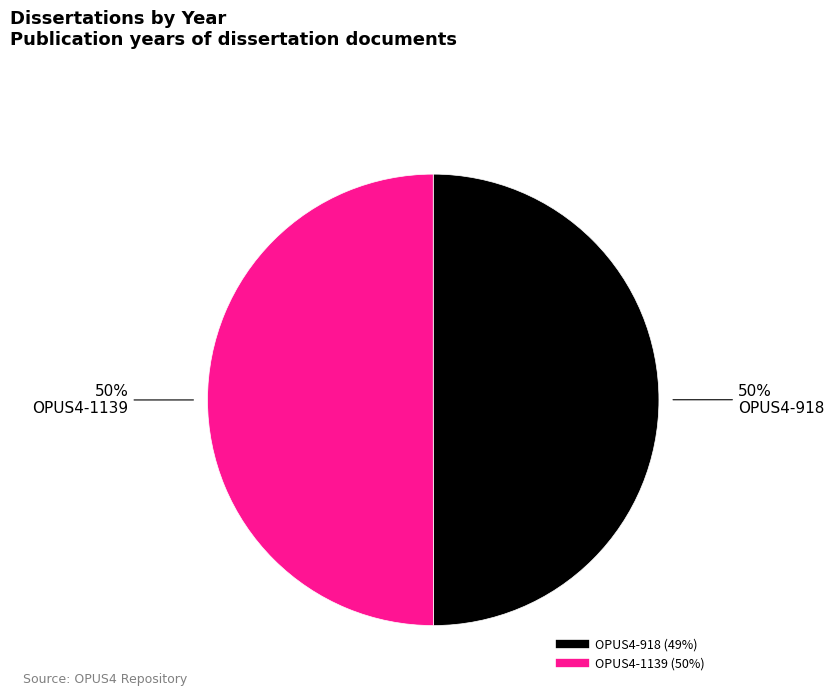

Approximately how many times larger is the value at OPUS4-918 compared to OPUS4-1139?

1.0